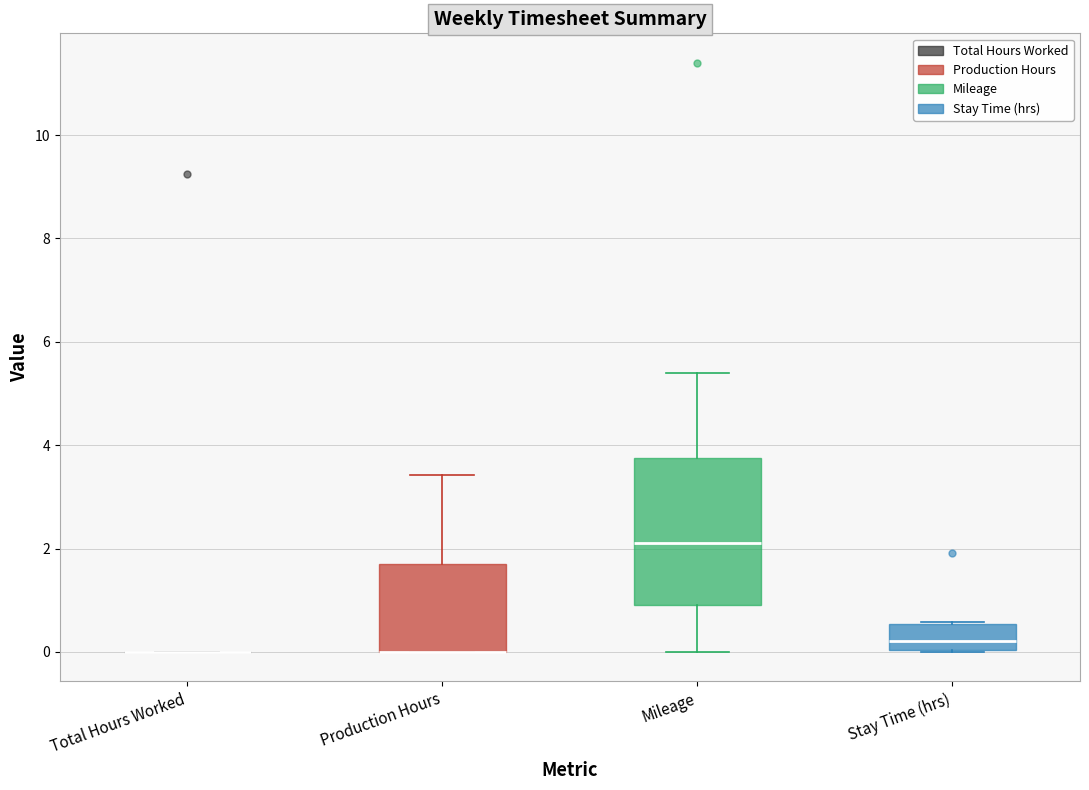

Reading left to right, transcribe this box plot: for each box, give where its median line is, the range the box spans, and where its two whiskers end, as read against the y-axis. The values are not printed on the chart, so give them approximately, as read against the axis.

Total Hours Worked: box collapsed to a line at 0.0, whiskers 0.0 to 0.0
Production Hours: median 0.0 (drawn on the box's lower edge), box 0.0 to 1.8, whiskers 0.0 to 3.4
Mileage: median 2.2, box 1.0 to 3.8, whiskers 0.0 to 5.4
Stay Time (hrs): median 0.2, box 0.0 to 0.6, whiskers 0.0 to 0.6